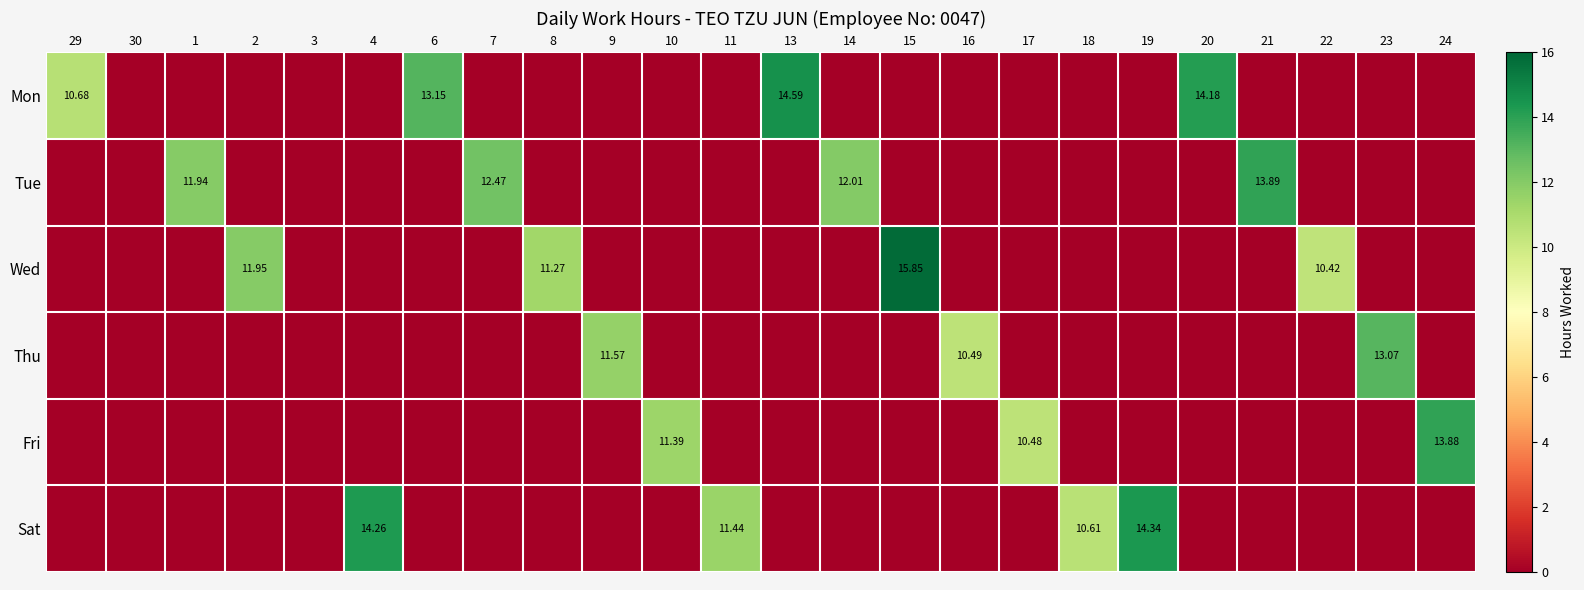

At which category is the sum across all series the highest?

15